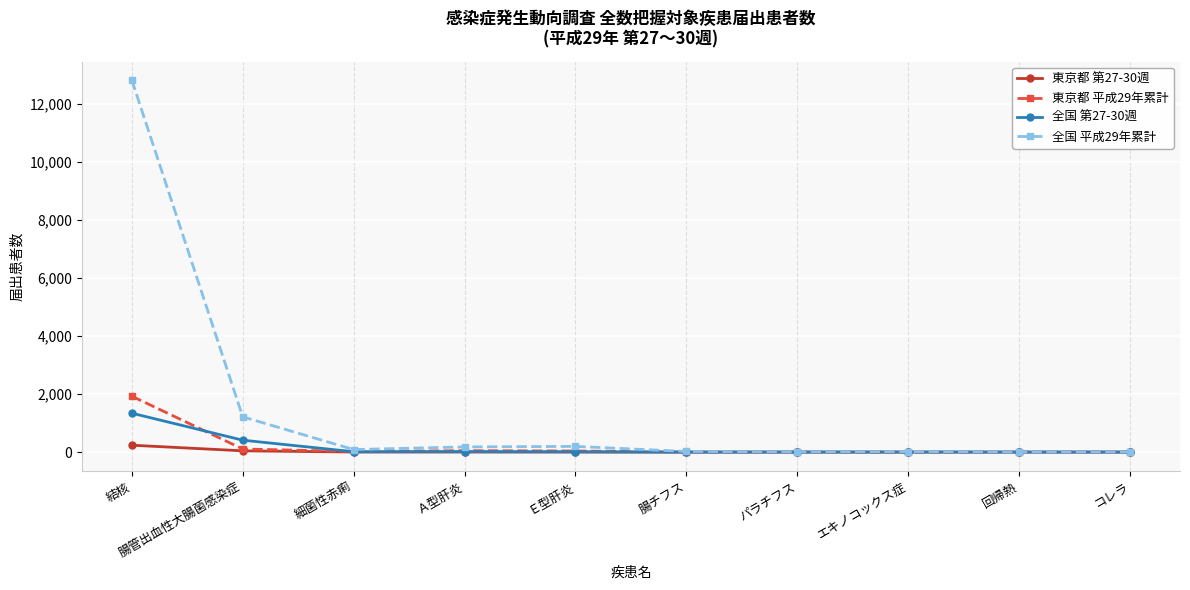

Read the 全国 平成29年累計 value at パラチフス.

9